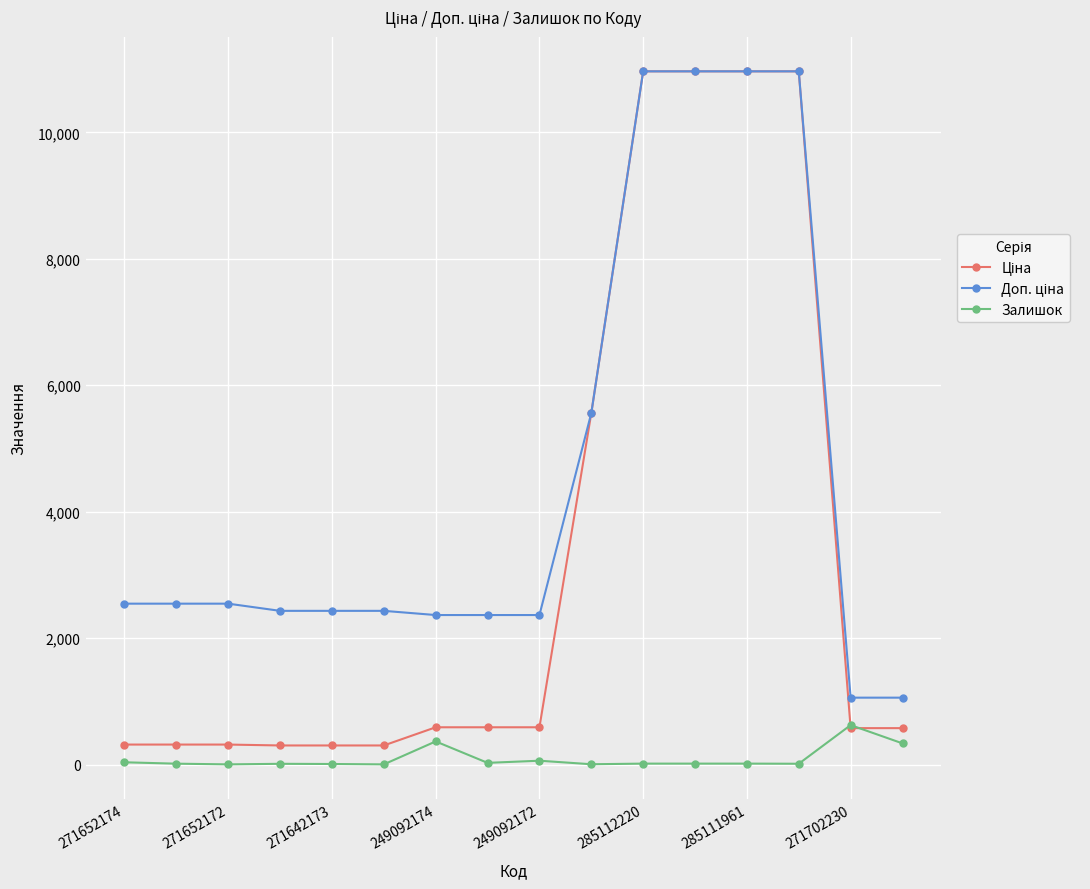

What is the sum of all Залишок values?

1585.0